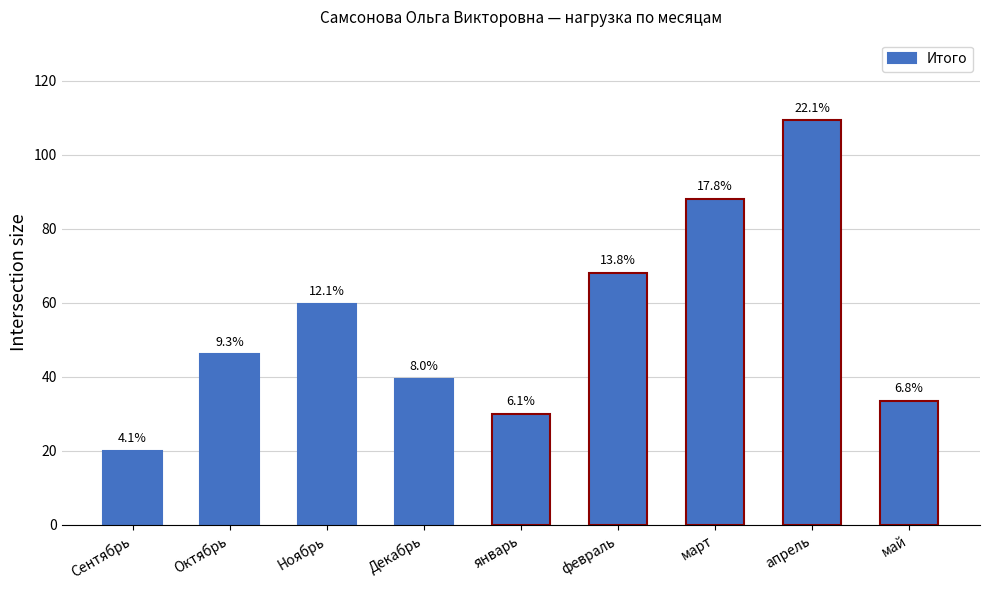

How many bars are there in total?

9